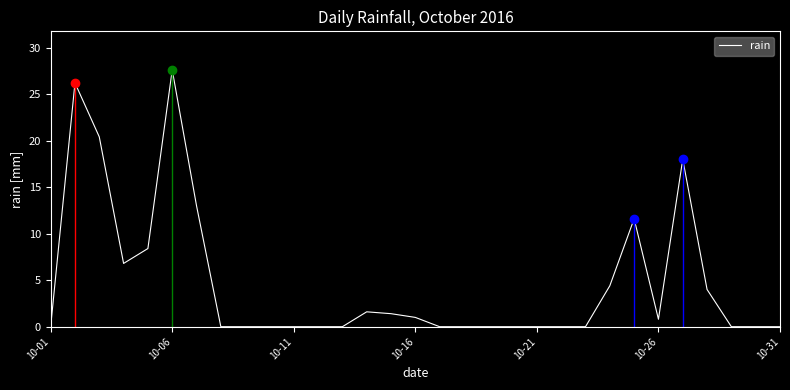

Is this an area chart (filled region under the line)?

No